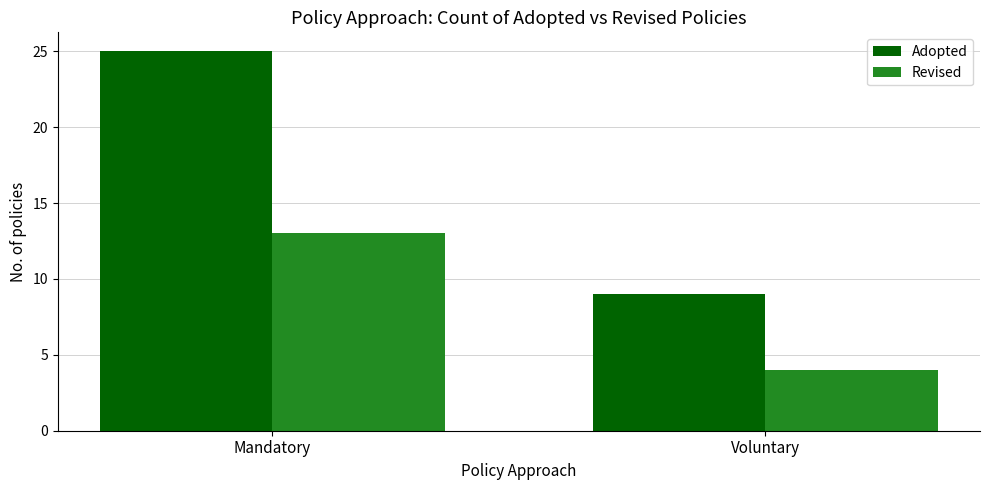

Does the chart contain stacked bars?

No